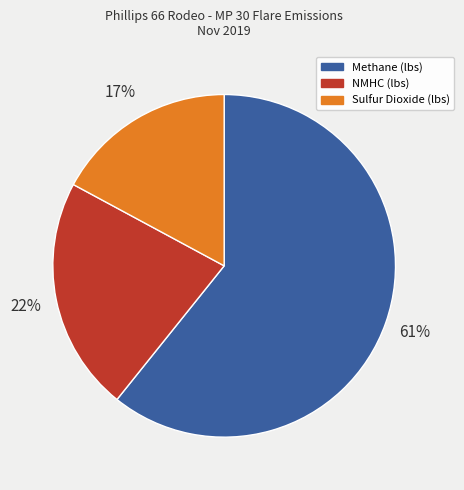

Do Sulfur Dioxide (lbs) and Methane (lbs) together represent more than half of the pie?

Yes